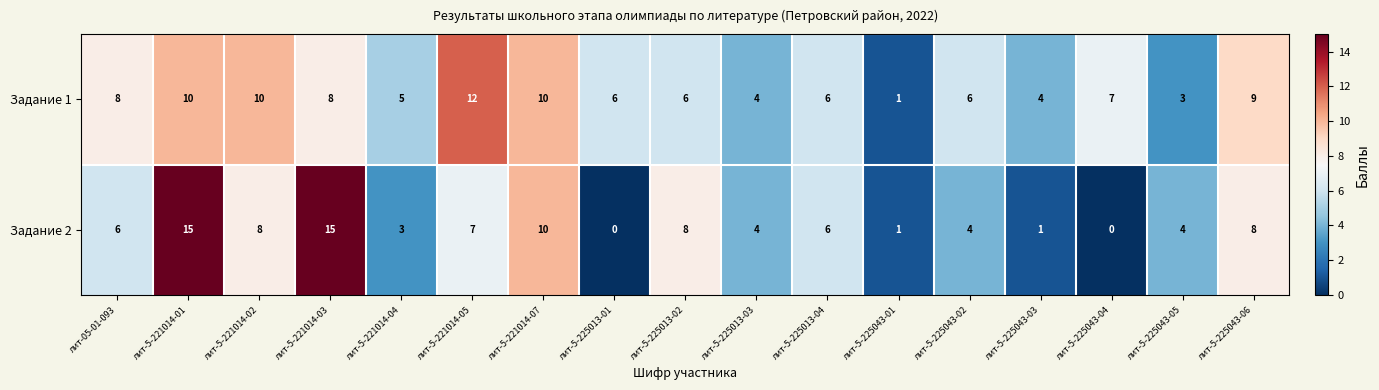

The Задание 2 series shows 14 at лит-5-221014-07. True or false?

False